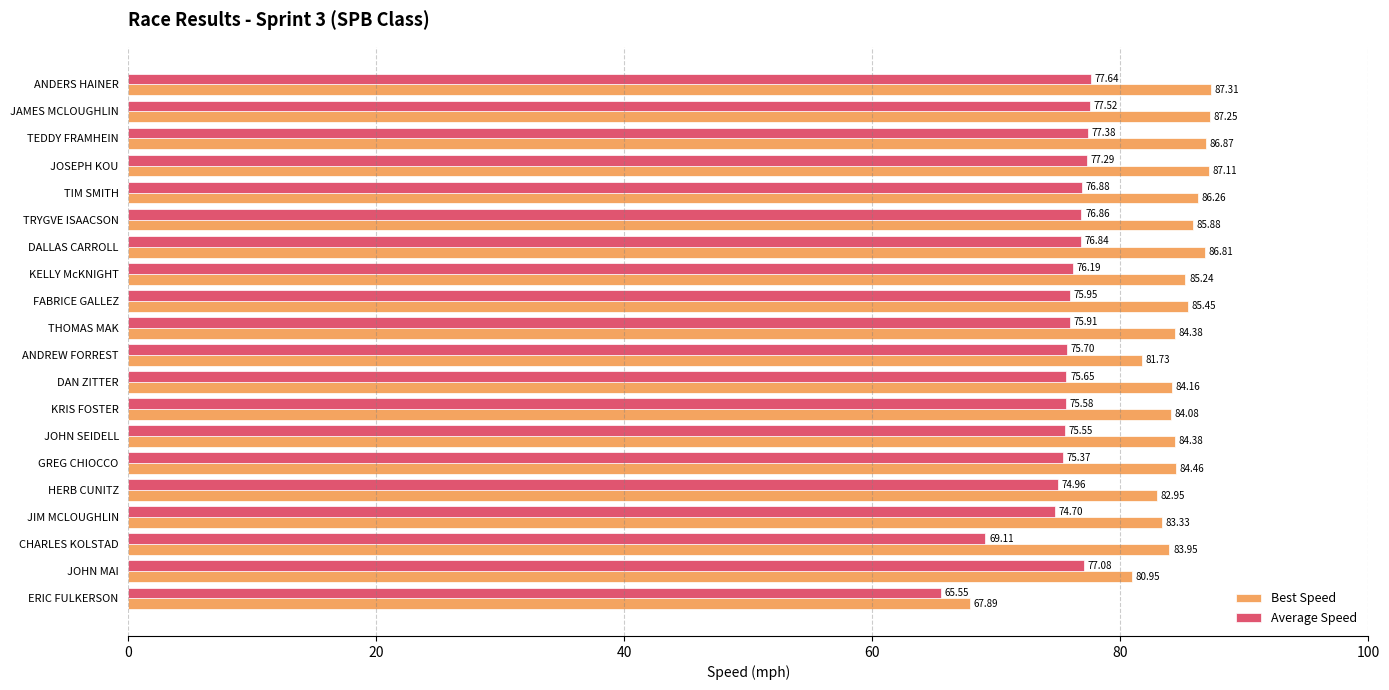

Which label corresponds to the largest value in the chart?

ANDERS HAINER